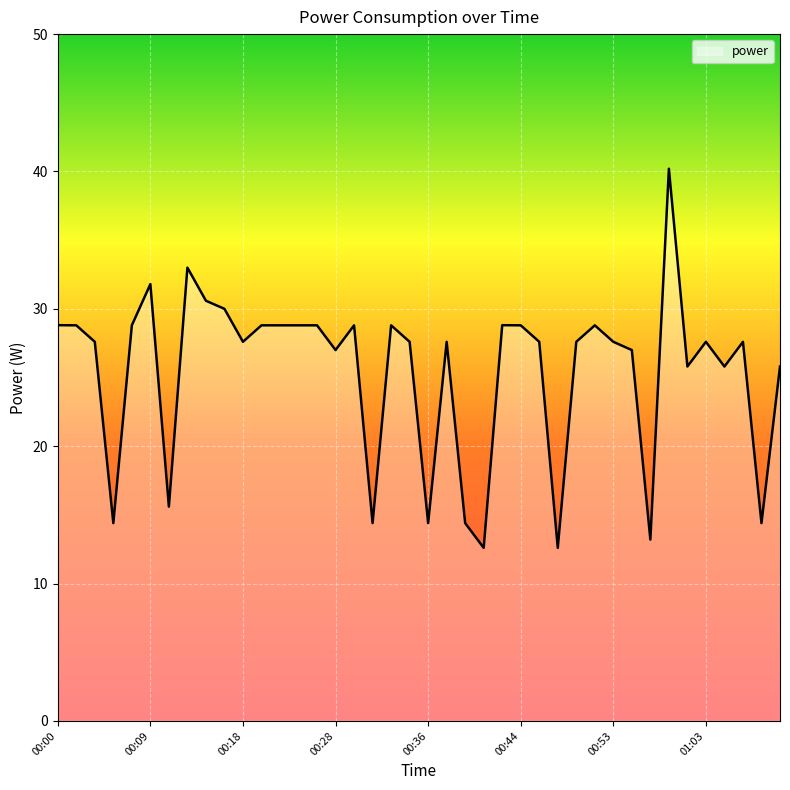

What is the difference between the maximum and minimum values?

27.6